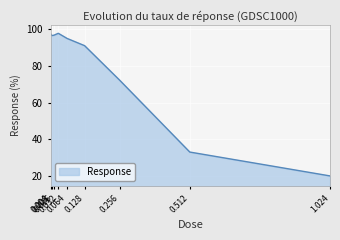

What is the sum of all values?

698.5